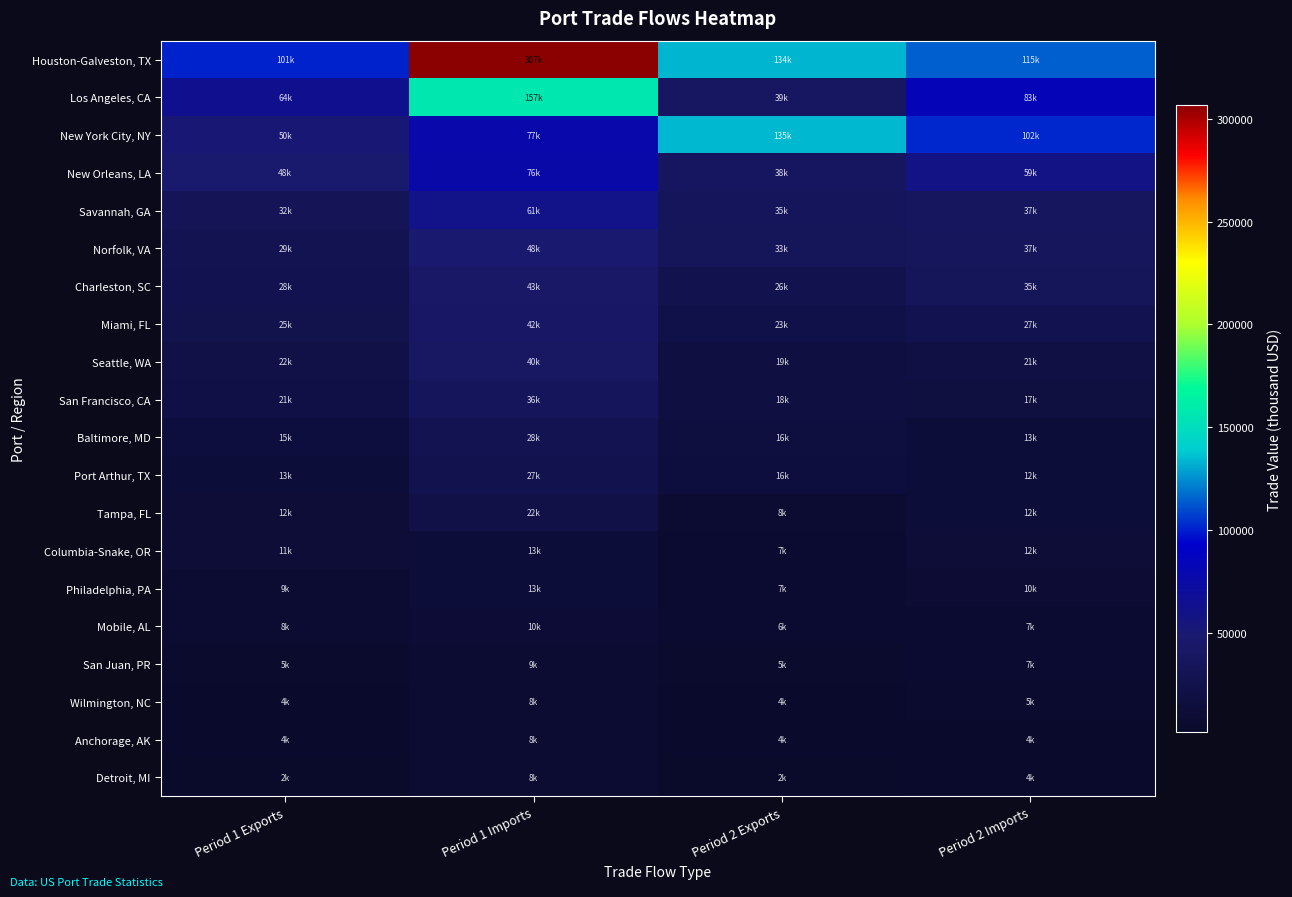

Reading left to right, transcribe all the data shown in this chart.

Houston-Galveston, TX: Period 1 Exports=100927.1	Period 1 Imports=306886.8	Period 2 Exports=133823.7	Period 2 Imports=114708.5
Los Angeles, CA: Period 1 Exports=63946.9	Period 1 Imports=156741.1	Period 2 Exports=39202.7	Period 2 Imports=83039.1
New York City, NY: Period 1 Exports=50468.7	Period 1 Imports=77230.3	Period 2 Exports=134522.8	Period 2 Imports=101789.5
New Orleans, LA: Period 1 Exports=47691.2	Period 1 Imports=76031.5	Period 2 Exports=38059.8	Period 2 Imports=59276.5
Savannah, GA: Period 1 Exports=31659.6	Period 1 Imports=60710.2	Period 2 Exports=34990.6	Period 2 Imports=37396.2
Norfolk, VA: Period 1 Exports=28599.9	Period 1 Imports=48149.8	Period 2 Exports=33256.8	Period 2 Imports=36578.1
Charleston, SC: Period 1 Exports=27652.4	Period 1 Imports=43209.3	Period 2 Exports=26264.9	Period 2 Imports=34769.1
Miami, FL: Period 1 Exports=25247.2	Period 1 Imports=41895.9	Period 2 Exports=22575.7	Period 2 Imports=27331.0
Seattle, WA: Period 1 Exports=22418.8	Period 1 Imports=40109.2	Period 2 Exports=18833.8	Period 2 Imports=20503.5
San Francisco, CA: Period 1 Exports=21116.0	Period 1 Imports=35773.5	Period 2 Exports=17652.4	Period 2 Imports=16718.9
Baltimore, MD: Period 1 Exports=15368.8	Period 1 Imports=28370.6	Period 2 Exports=16008.2	Period 2 Imports=13379.6
Port Arthur, TX: Period 1 Exports=12501.6	Period 1 Imports=27186.6	Period 2 Exports=15791.6	Period 2 Imports=12259.2
Tampa, FL: Period 1 Exports=11622.9	Period 1 Imports=22162.9	Period 2 Exports=8362.1	Period 2 Imports=12188.2
Columbia-Snake, OR: Period 1 Exports=10918.0	Period 1 Imports=13341.9	Period 2 Exports=6966.8	Period 2 Imports=11649.5
Philadelphia, PA: Period 1 Exports=8625.4	Period 1 Imports=12890.3	Period 2 Exports=6606.8	Period 2 Imports=9895.4
Mobile, AL: Period 1 Exports=7815.9	Period 1 Imports=10017.8	Period 2 Exports=6347.2	Period 2 Imports=7246.4
San Juan, PR: Period 1 Exports=4999.1	Period 1 Imports=8518.7	Period 2 Exports=4783.6	Period 2 Imports=6569.1
Wilmington, NC: Period 1 Exports=4039.1	Period 1 Imports=8167.9	Period 2 Exports=3910.1	Period 2 Imports=5249.1
Anchorage, AK: Period 1 Exports=4022.6	Period 1 Imports=8131.5	Period 2 Exports=3839.3	Period 2 Imports=4126.0
Detroit, MI: Period 1 Exports=2437.5	Period 1 Imports=8007.2	Period 2 Exports=1556.4	Period 2 Imports=4449.4